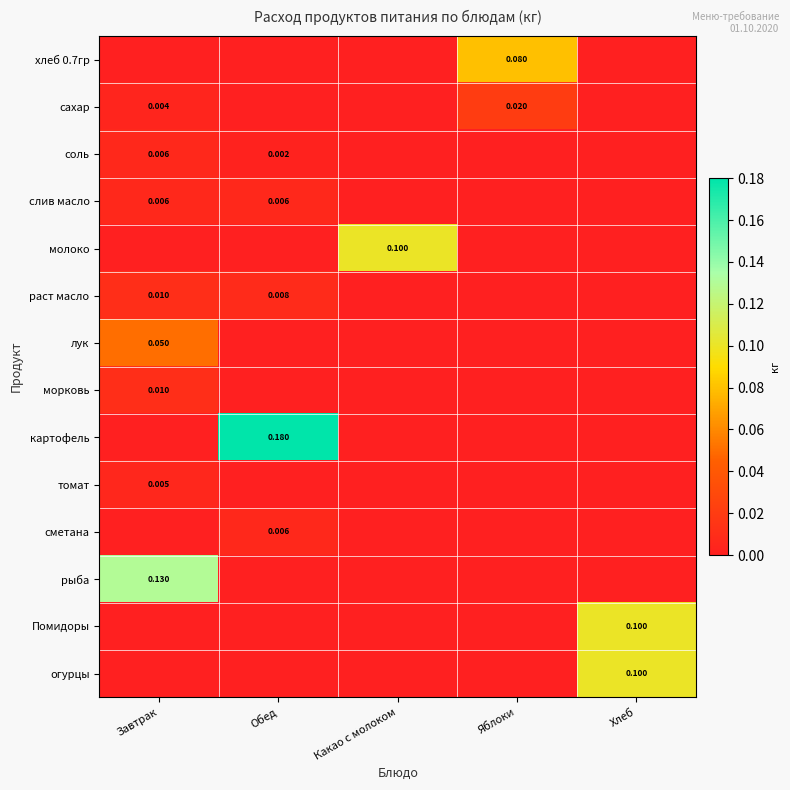

Rank the series at Хлеб from highest to lowest value.

Помидоры, огурцы, хлеб 0.7гр, сахар, соль, слив масло, молоко, раст масло, лук, морковь, картофель, томат, сметана, рыба